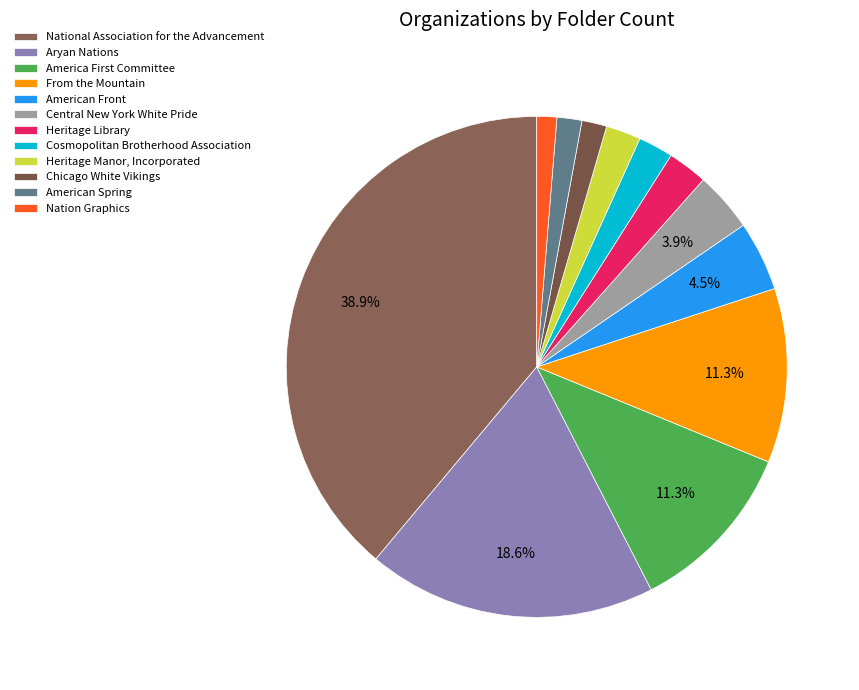

How many slices are in this pie chart?

12